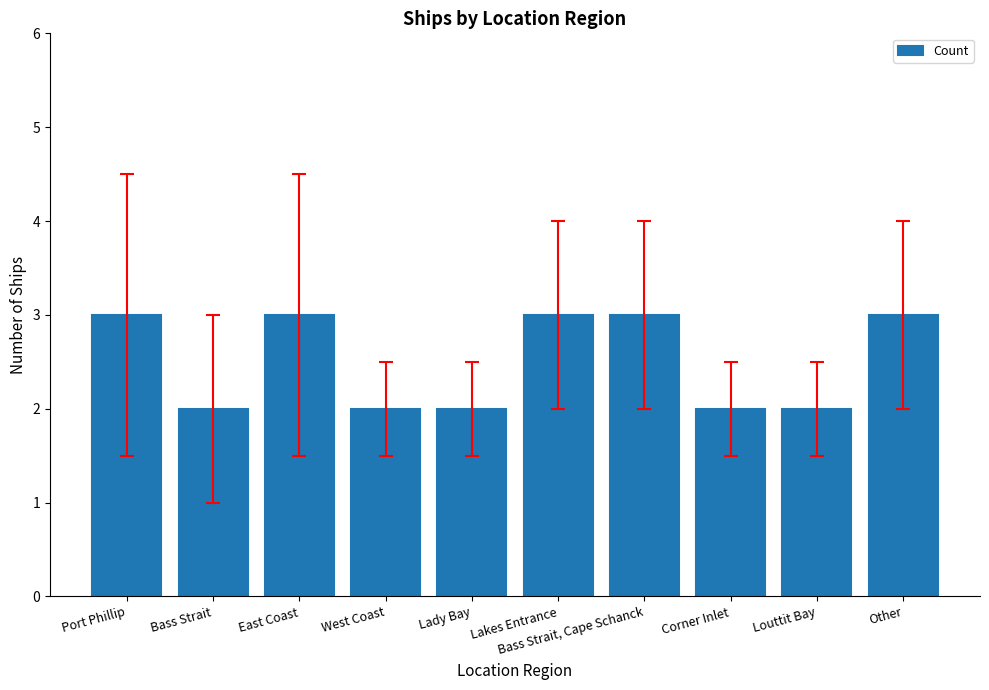

What is the minimum value shown in the chart?

2